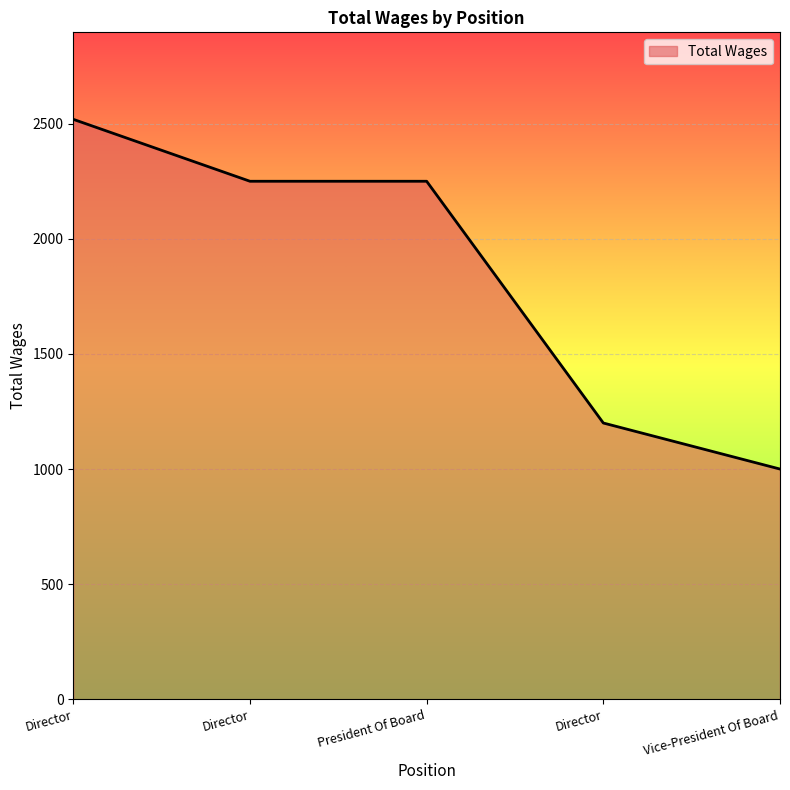

Does the chart display data point markers on the line(s)?

No